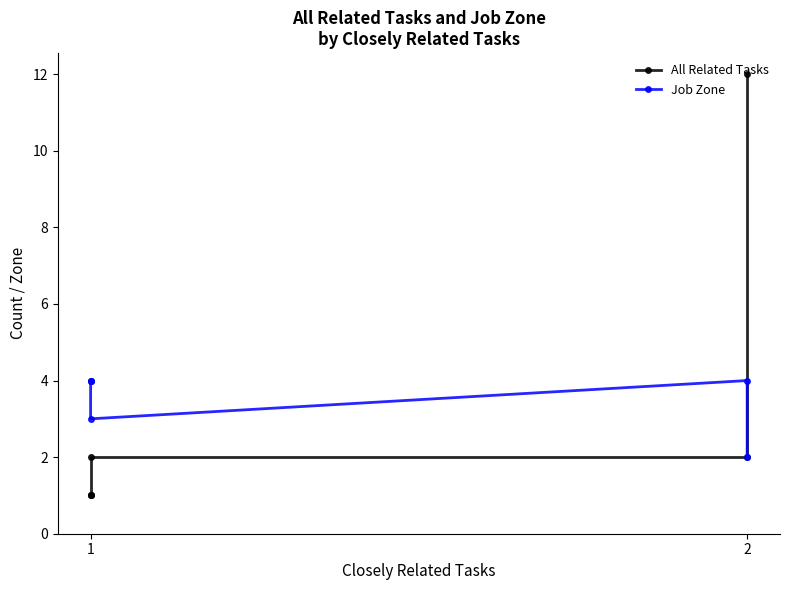

Is this an area chart (filled region under the line)?

No